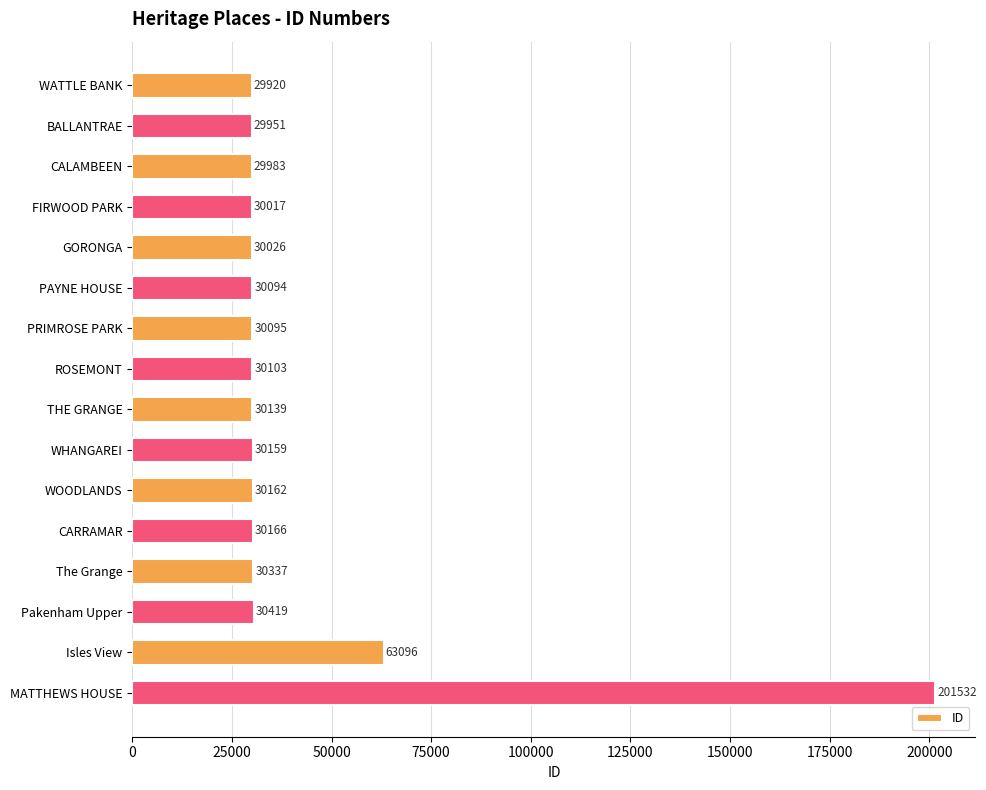

What is the sum of all values?

686199